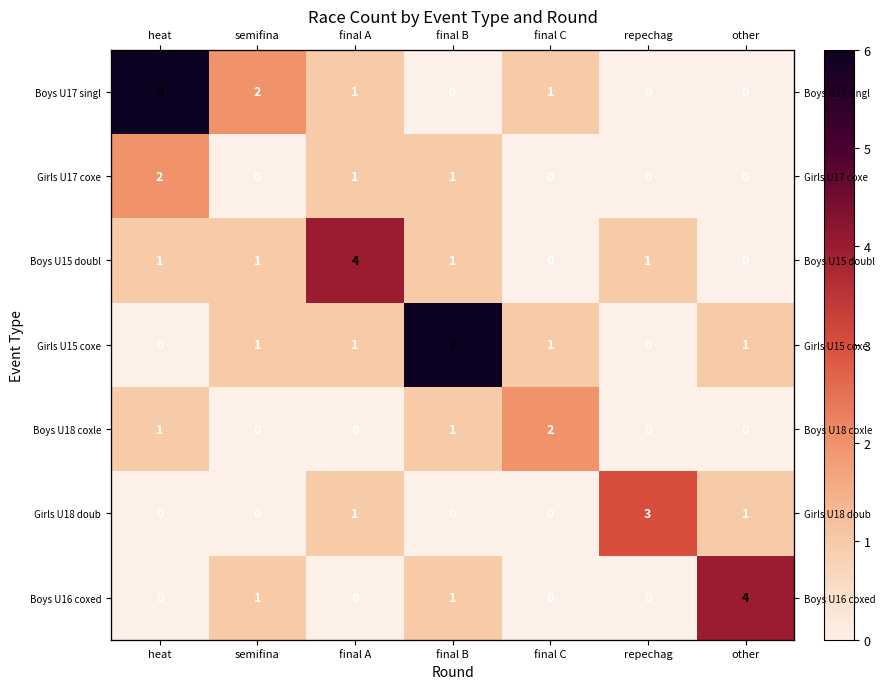

How many data points in Girls U15 coxe are above 1?

1